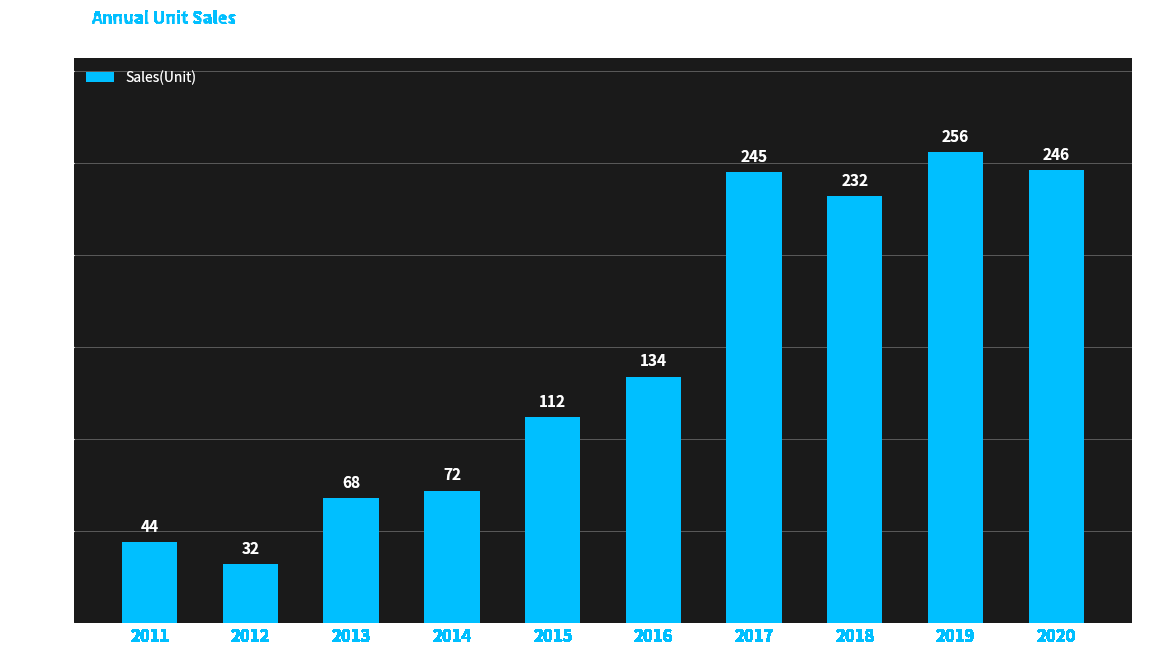

How many values are below 134?

5